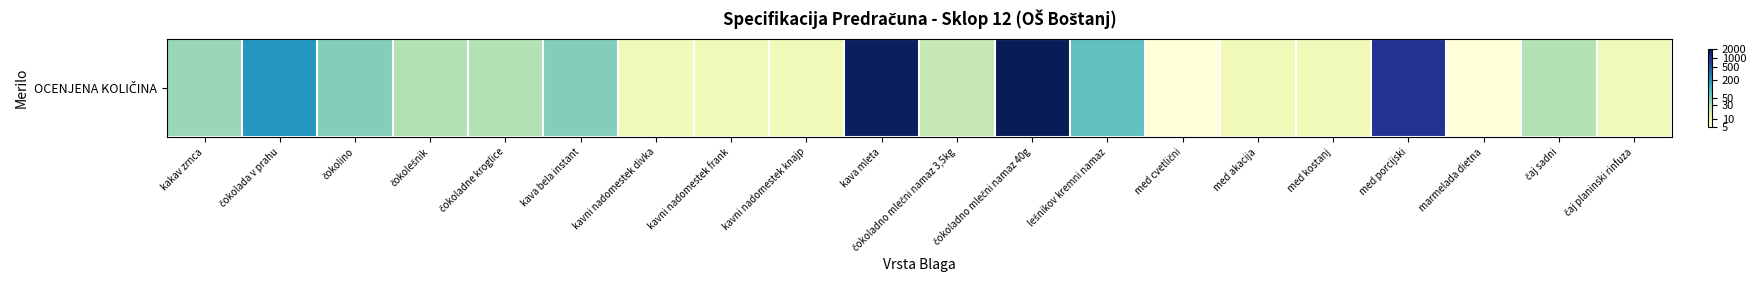

What is the difference between the maximum and second lowest values?

5.8